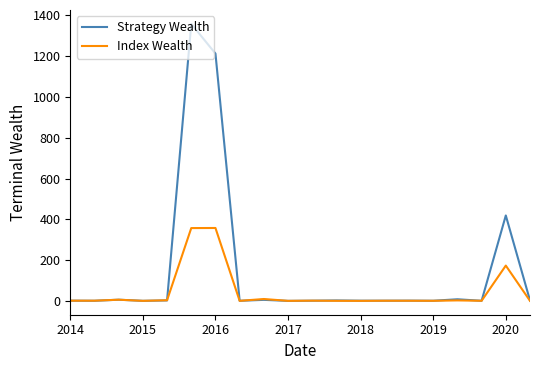

Which series has the largest total across all categories?

Strategy Wealth